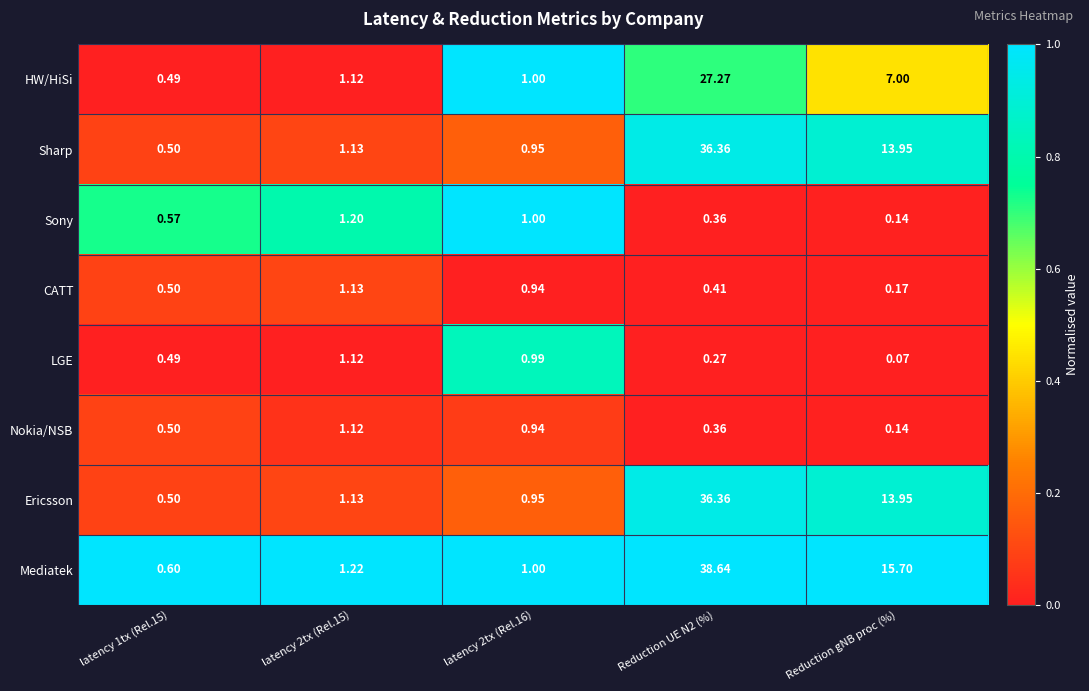

Where is HW/HiSi nearest to the value 13?

Reduction gNB proc (%)